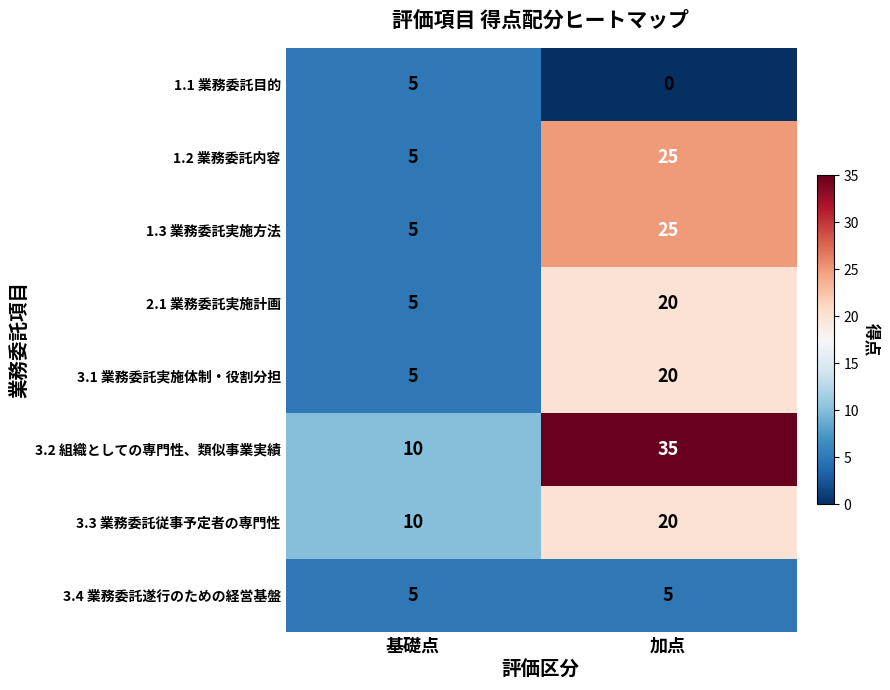

The 3.4 業務委託遂行のための経営基盤 series shows 8 at 加点. True or false?

False